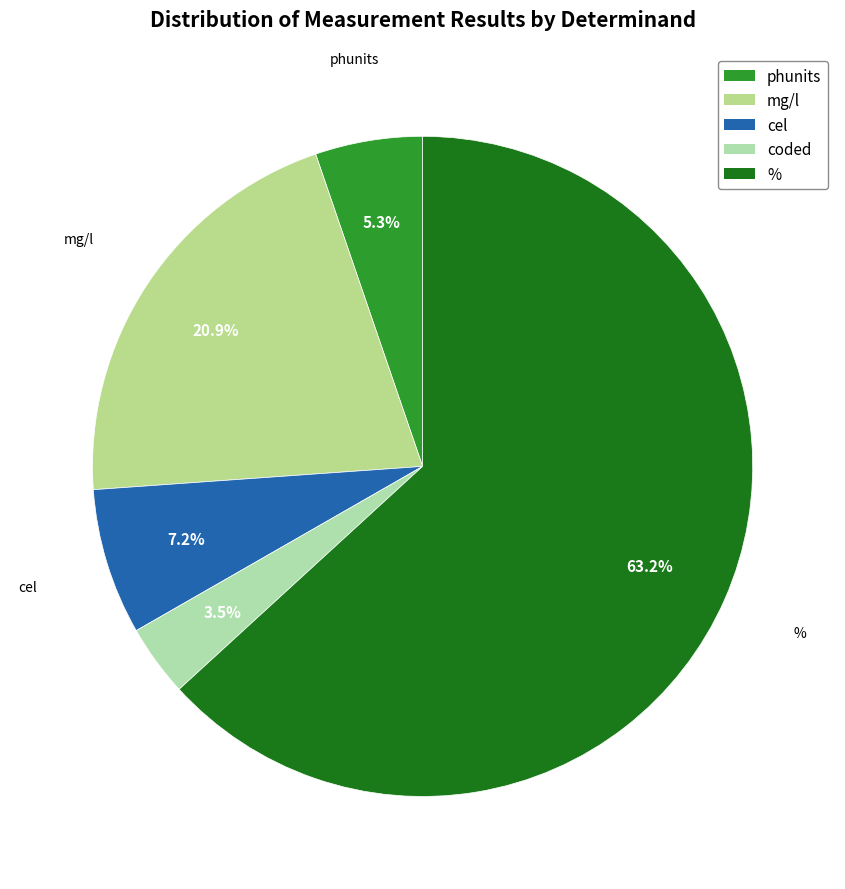

Is there any slice that represents more than half of the pie?

Yes